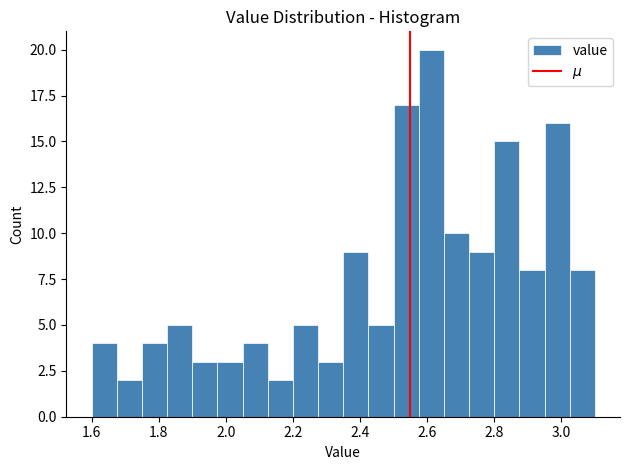

Read against the x-axis, roughly where is the centre of the tallest bar?

2.62